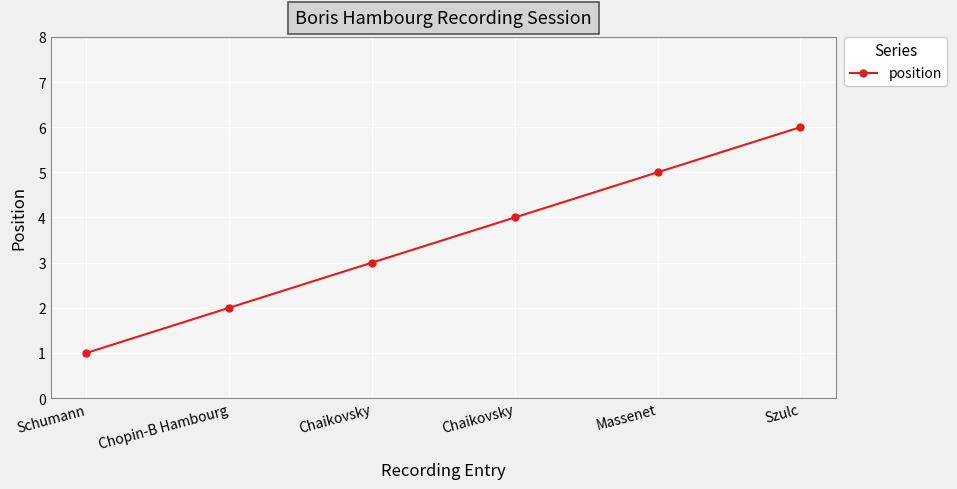

True or false: there are more than 1 points higher than both neighbors.

False